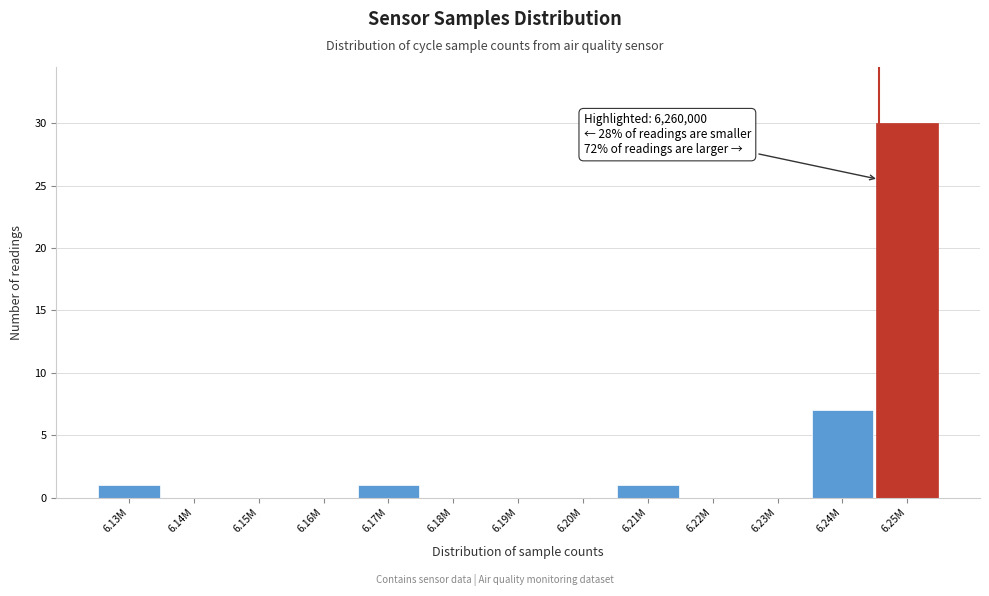

Reading left to right, extract all data points from this chart.

6.13M=1	6.14M=0	6.15M=0	6.16M=0	6.17M=1	6.18M=0	6.19M=0	6.20M=0	6.21M=1	6.22M=0	6.23M=0	6.24M=7	6.25M=30